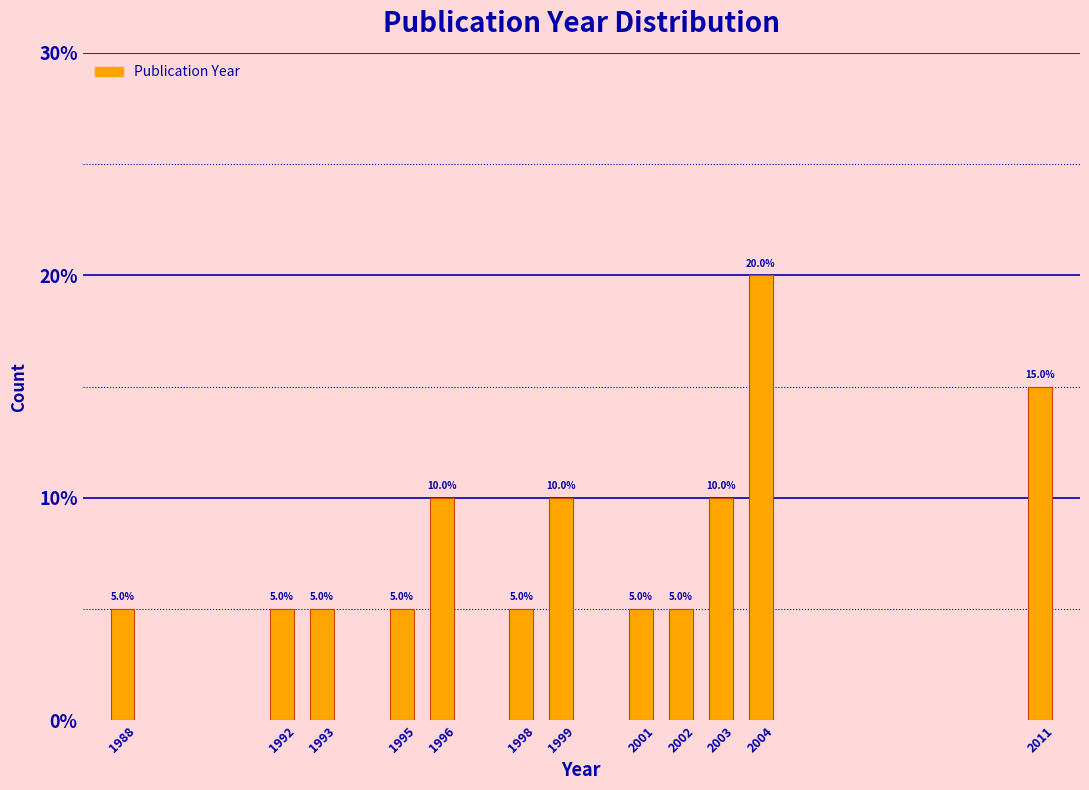

Reading right to left, transcribe all the data shown in this chart.

15	20	10	5	5	10	5	10	5	5	5	5